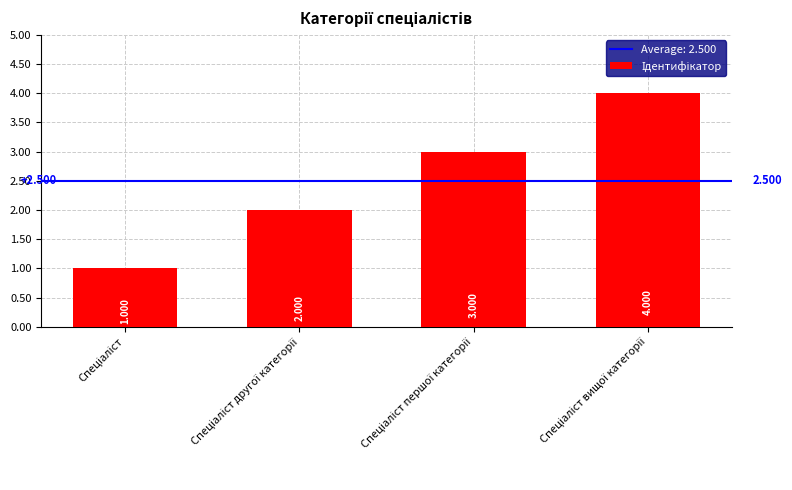

What is the value of the 1st bar from the left?

1